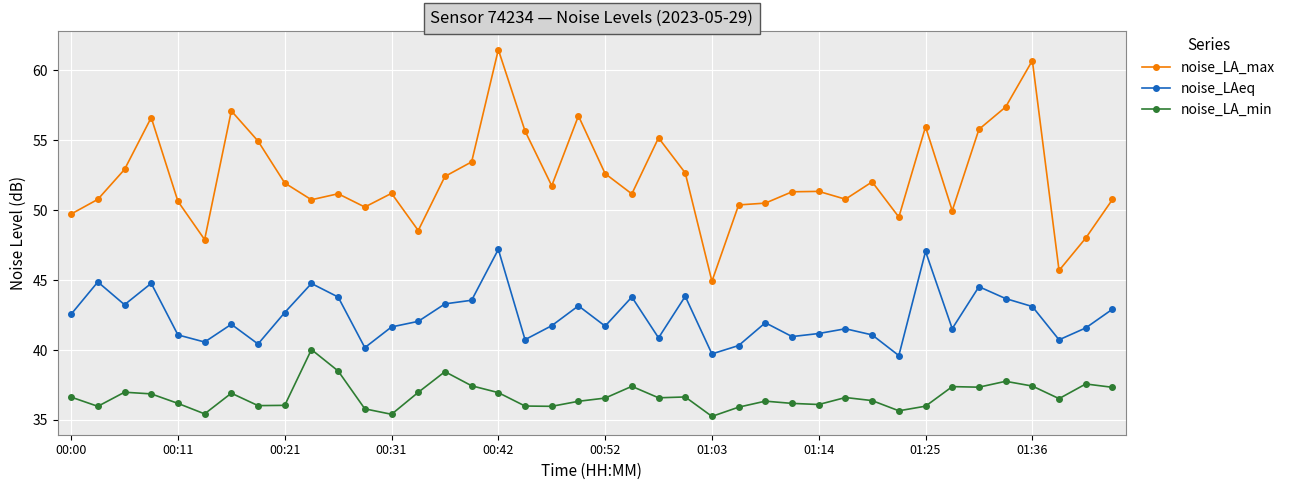

Which series has the widest spread of values?

noise_LA_max